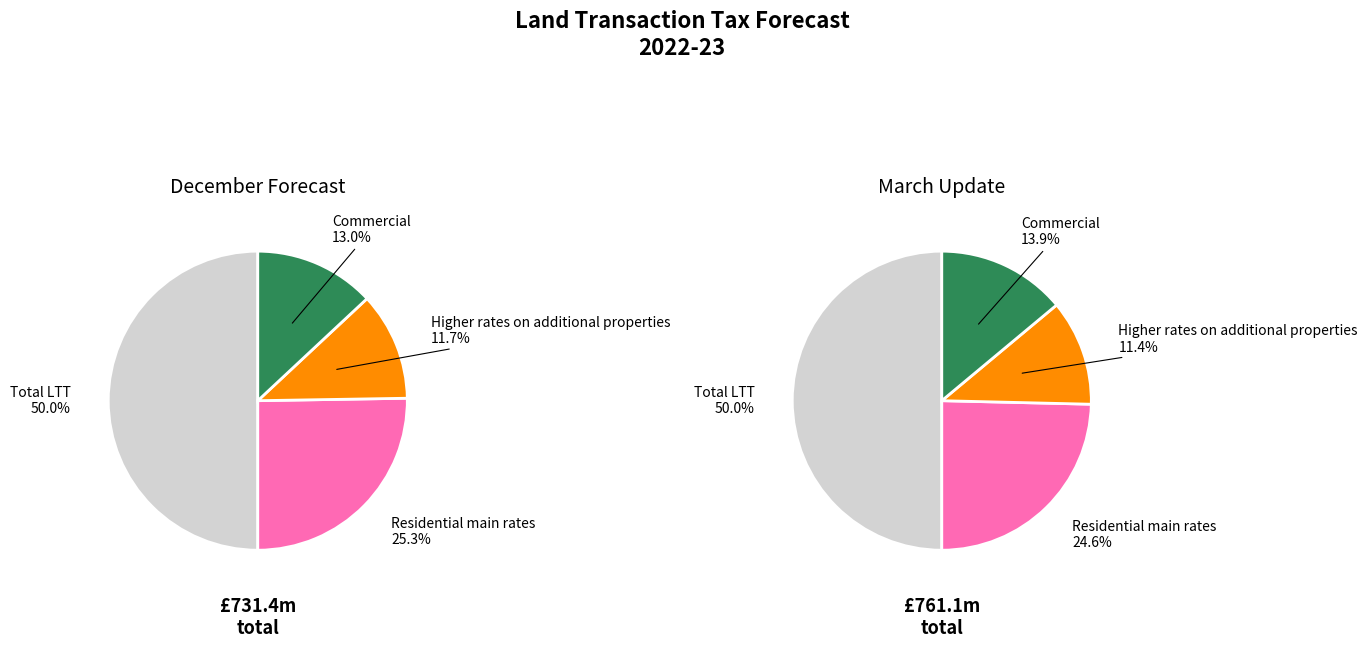

Count the number of slices in the pie.

4